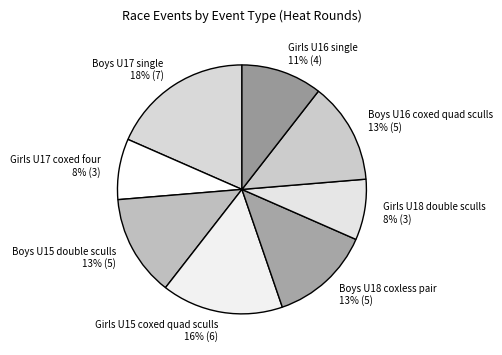

Which slice is the largest?

Boys U17 single